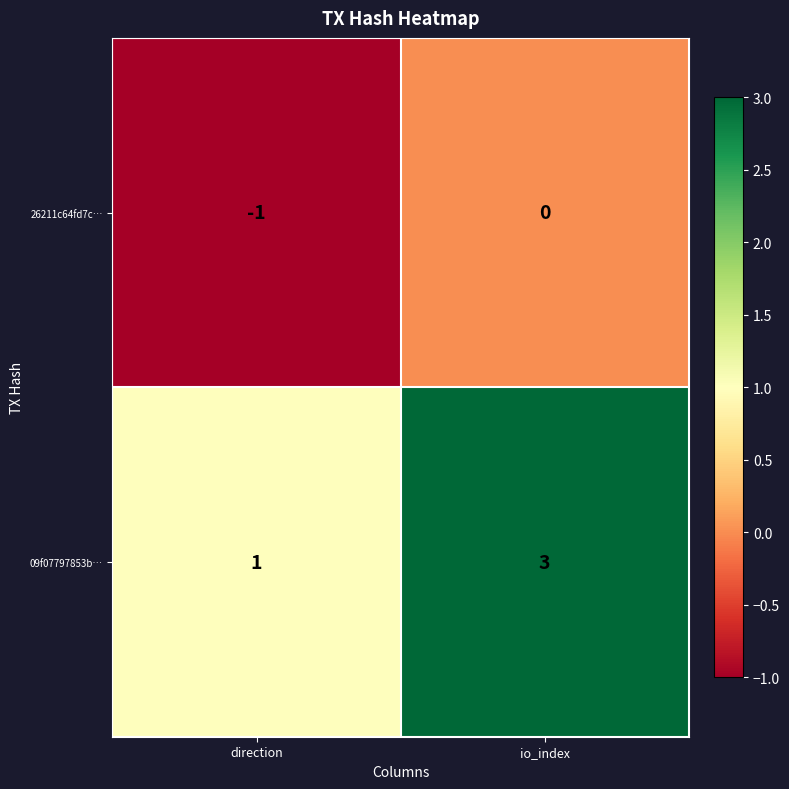

Rank the series by their maximum value, from lowest to highest.

26211c64fd7c…, 09f07797853b…